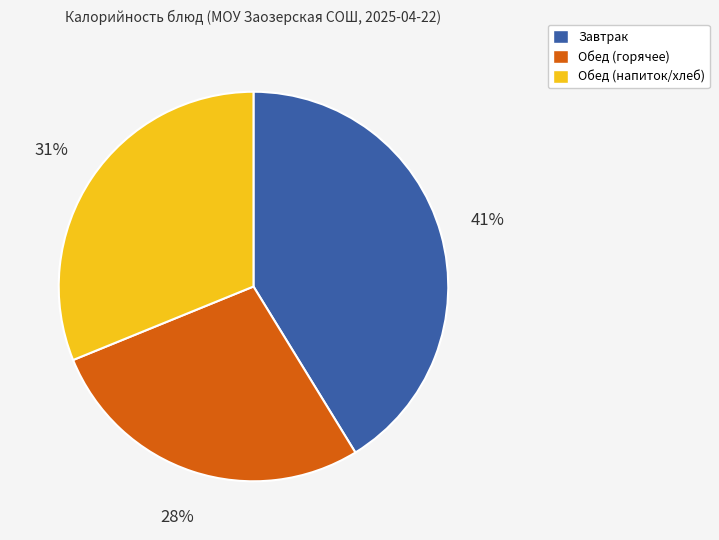

Is there any slice that represents more than half of the pie?

No